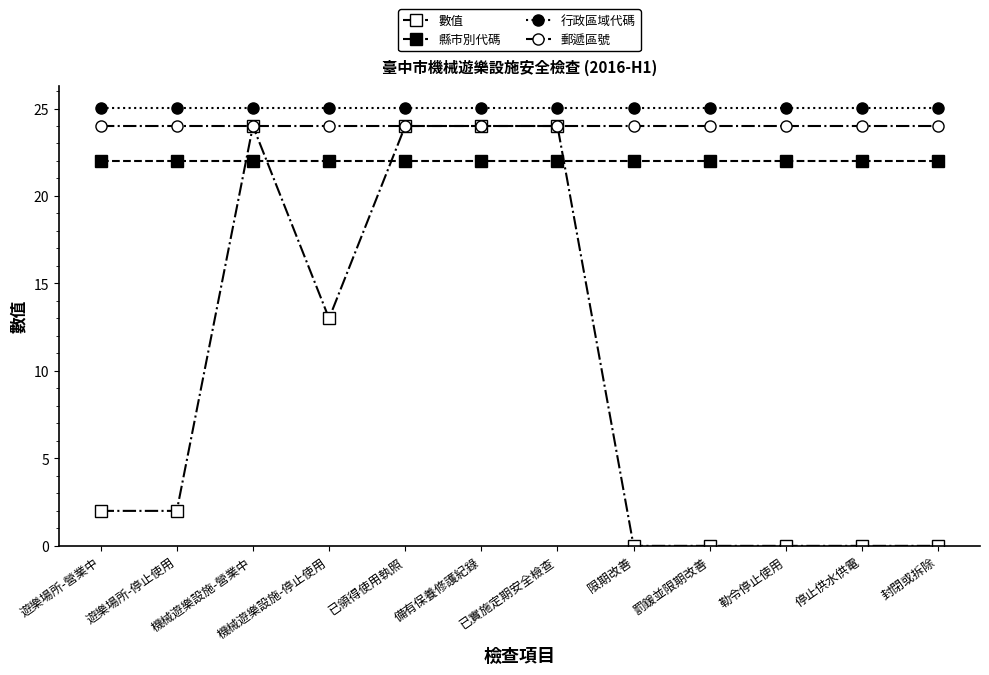

Which series has the largest total across all categories?

行政區域代碼